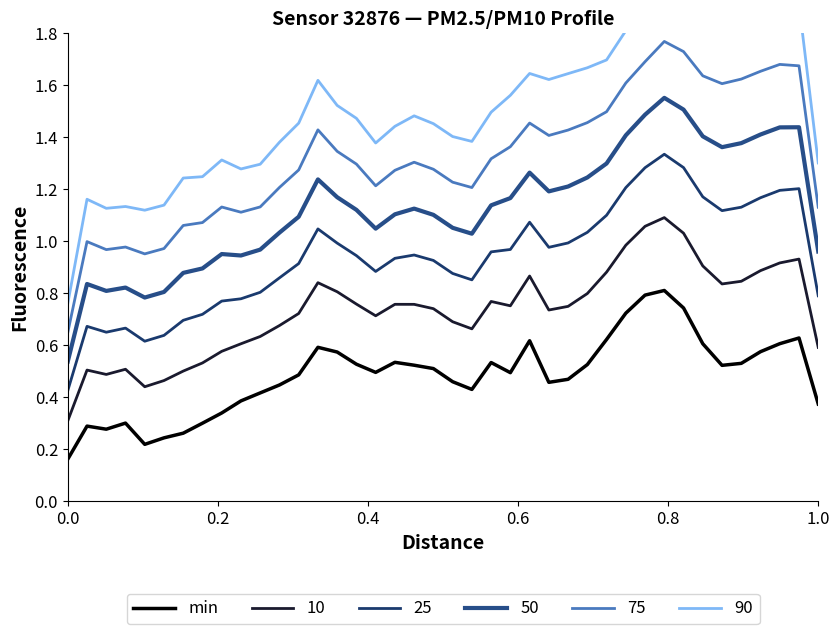

Reading left to right, what are all the values shown in this chart?

0.2	0.3	0.3	0.3	0.2	0.2	0.3	0.3	0.3	0.4	0.4	0.4	0.5	0.6	0.6	0.5	0.5	0.5	0.5	0.5	0.5	0.4	0.5	0.5	0.6	0.5	0.5	0.5	0.6	0.7	0.8	0.8	0.7	0.6	0.5	0.5	0.6	0.6	0.6	0.4